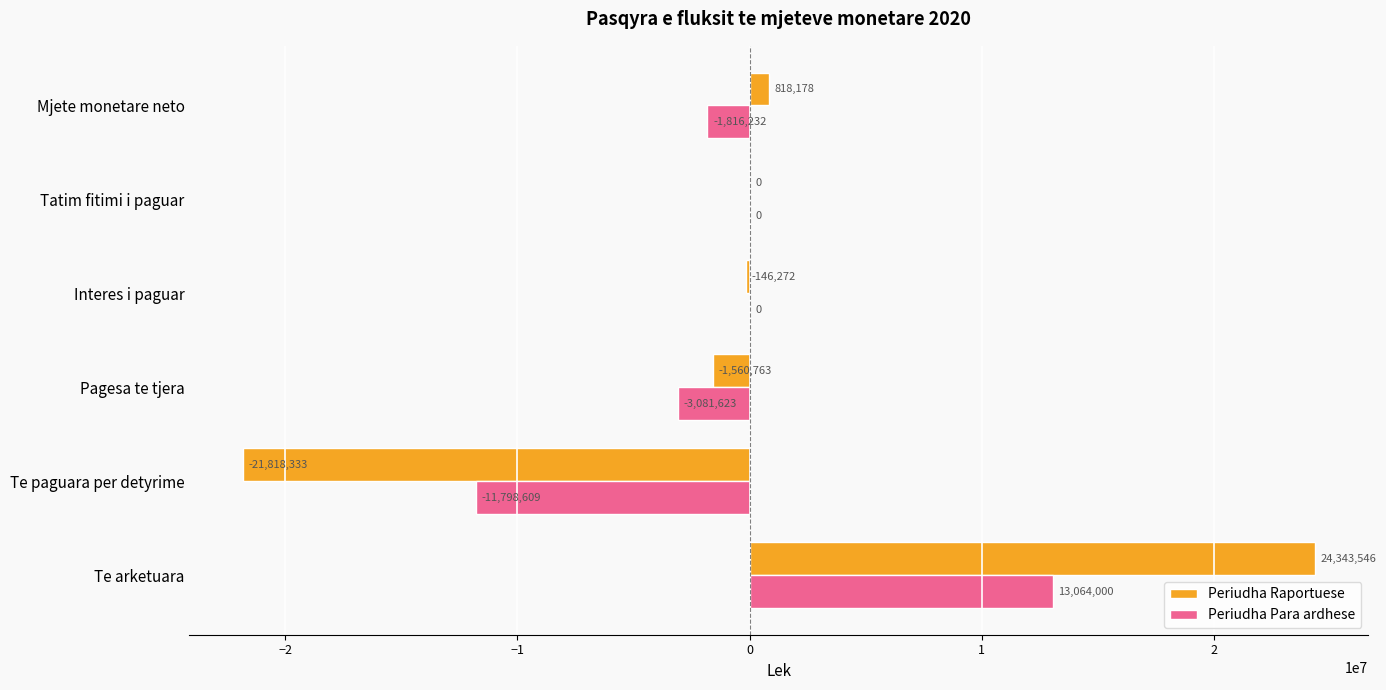

Which series changed the most between Te arketuara and Interes i paguar?

Periudha Raportuese